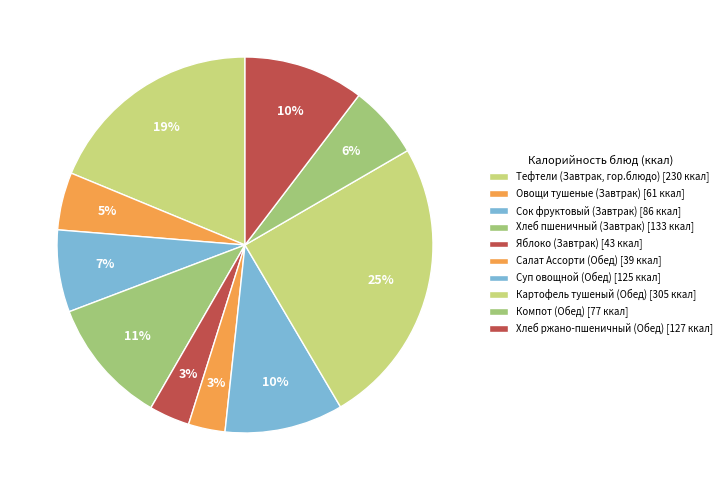

How many slices are in this pie chart?

10